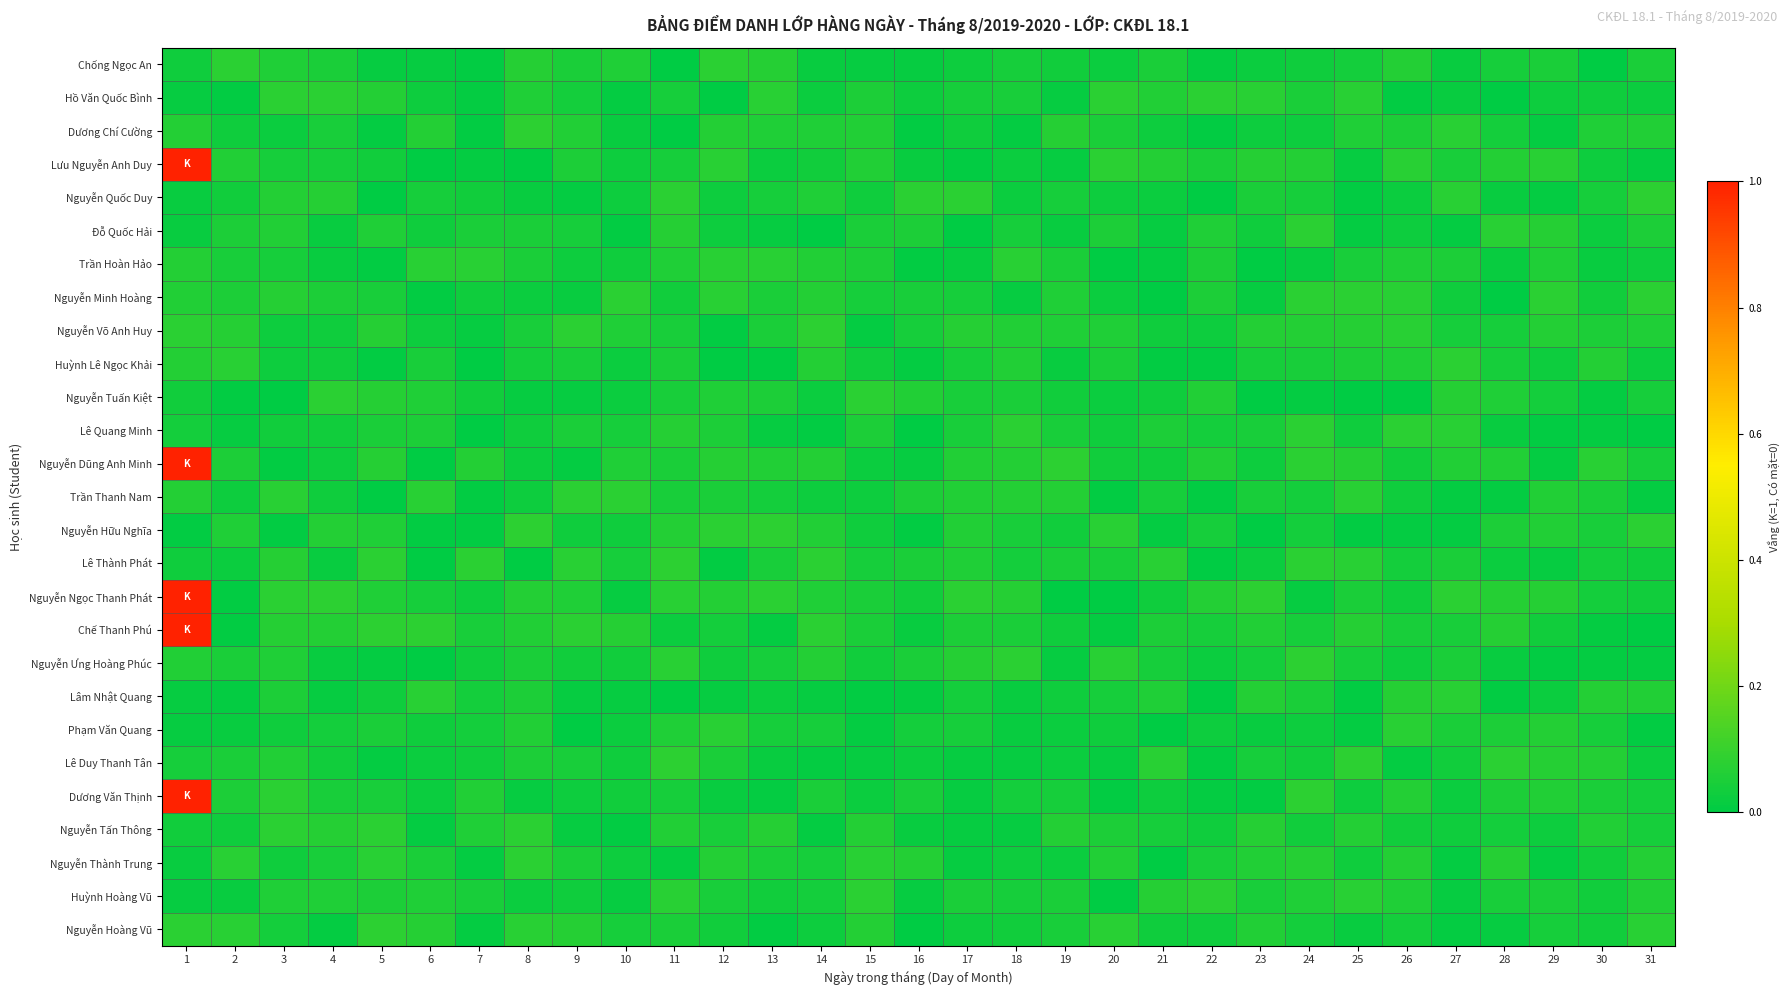

At which category does the chart reach its peak across all series?

1